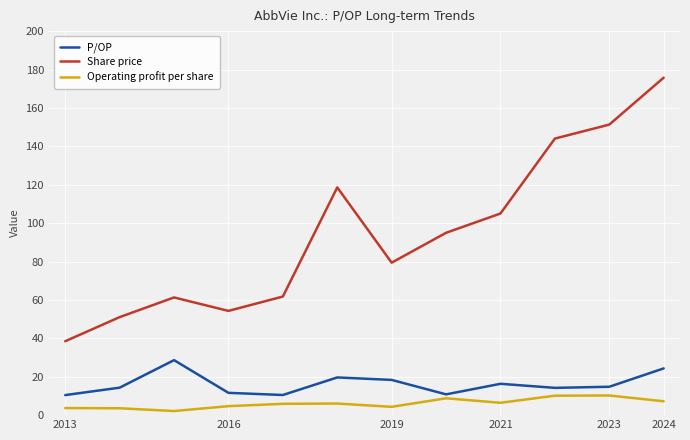

What are all the series names shown in the legend?

P/OP, Share price, Operating profit per share